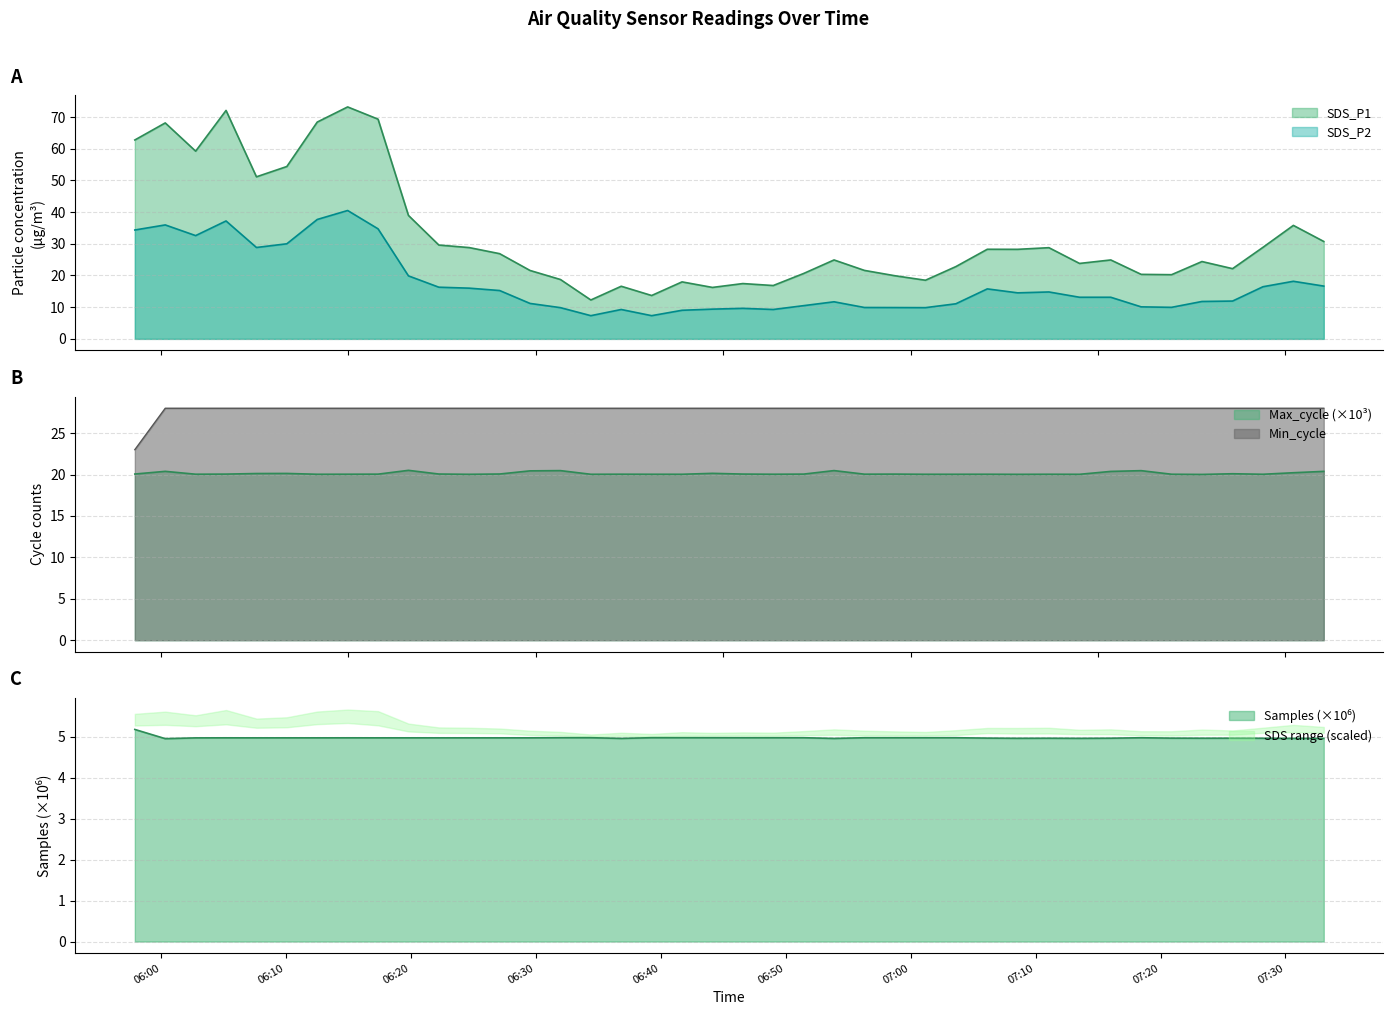

True or false: Max_cycle has more than 2 interior local peaks.

True